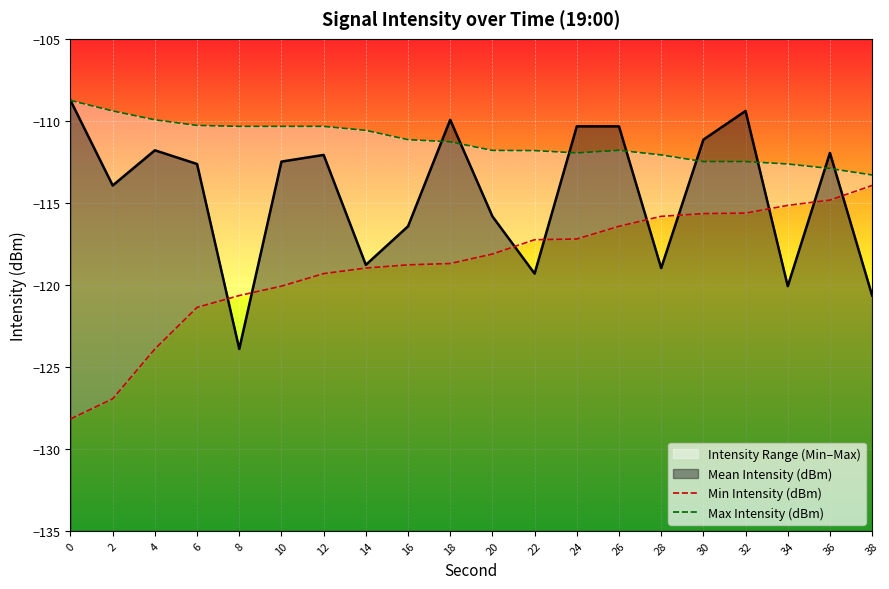

Between 8 and 30, which is larger?

30